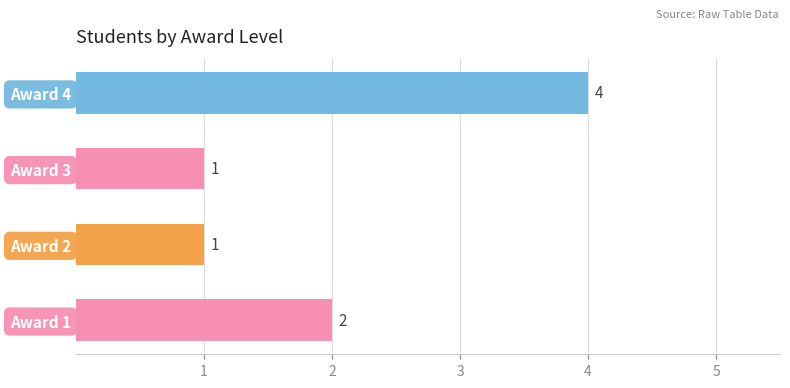

Reading bottom to top, list all the values displayed in this chart.

2	1	1	4